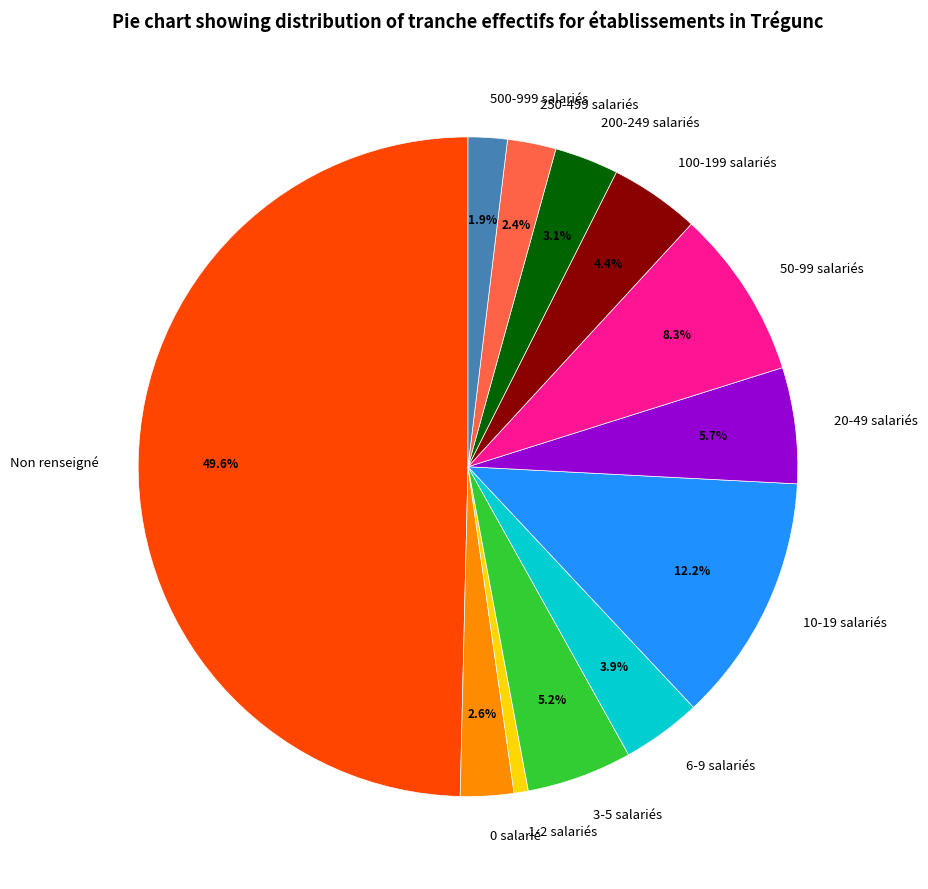

Combined, what portion of the pie is 6-9 salariés and 20-49 salariés?

9.6%